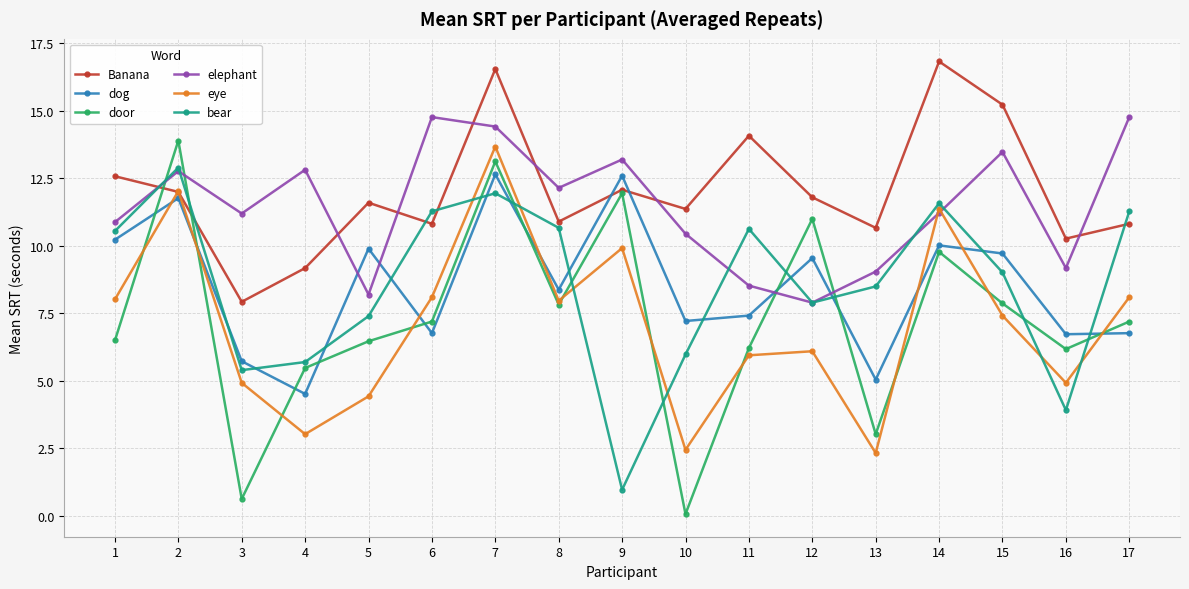

At which category does the chart reach its peak across all series?

14